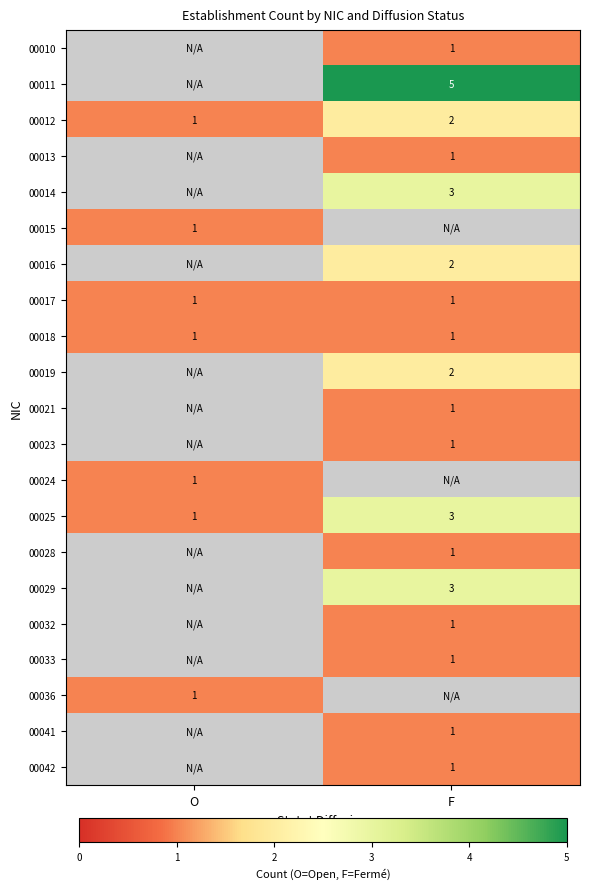

Is the value of 00016 at F greater than the value of 00041 at F?

Yes